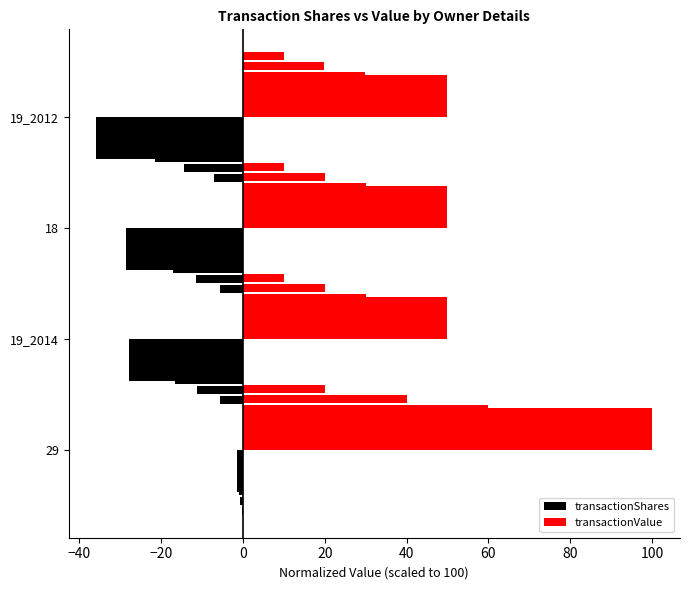

Rank the series by their average value, from highest to lowest.

transactionValue, transactionShares